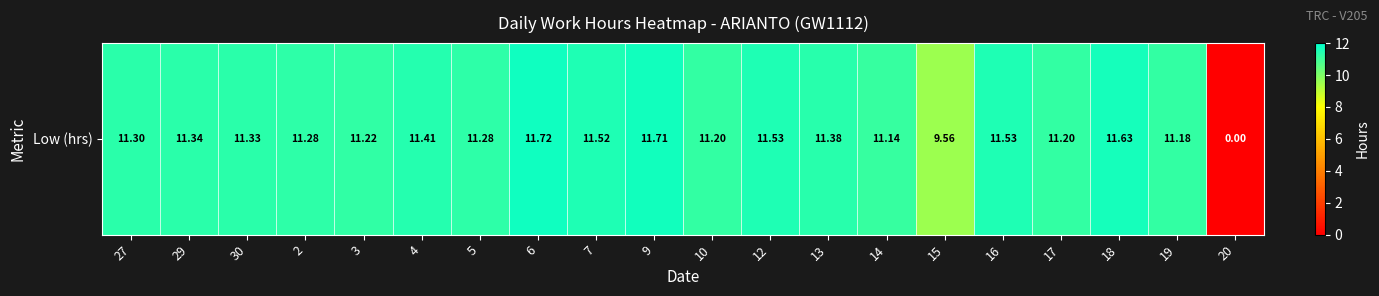

The value at 10 is 18.7. True or false?

False